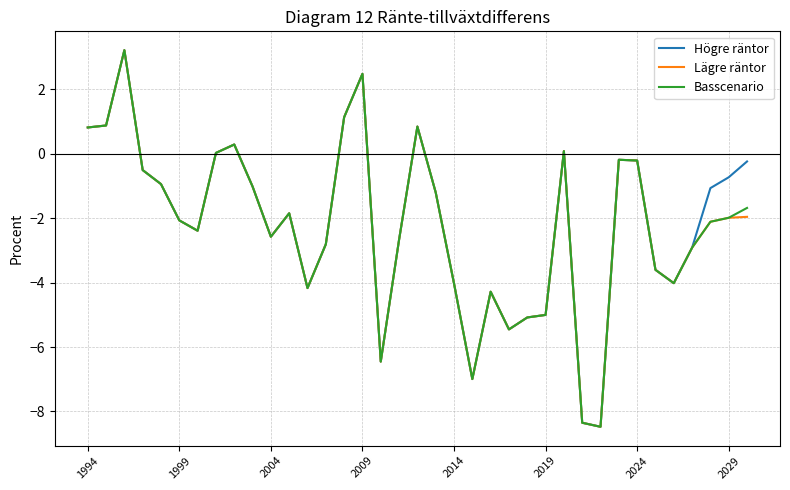

What is the smallest value displayed?

-8.5